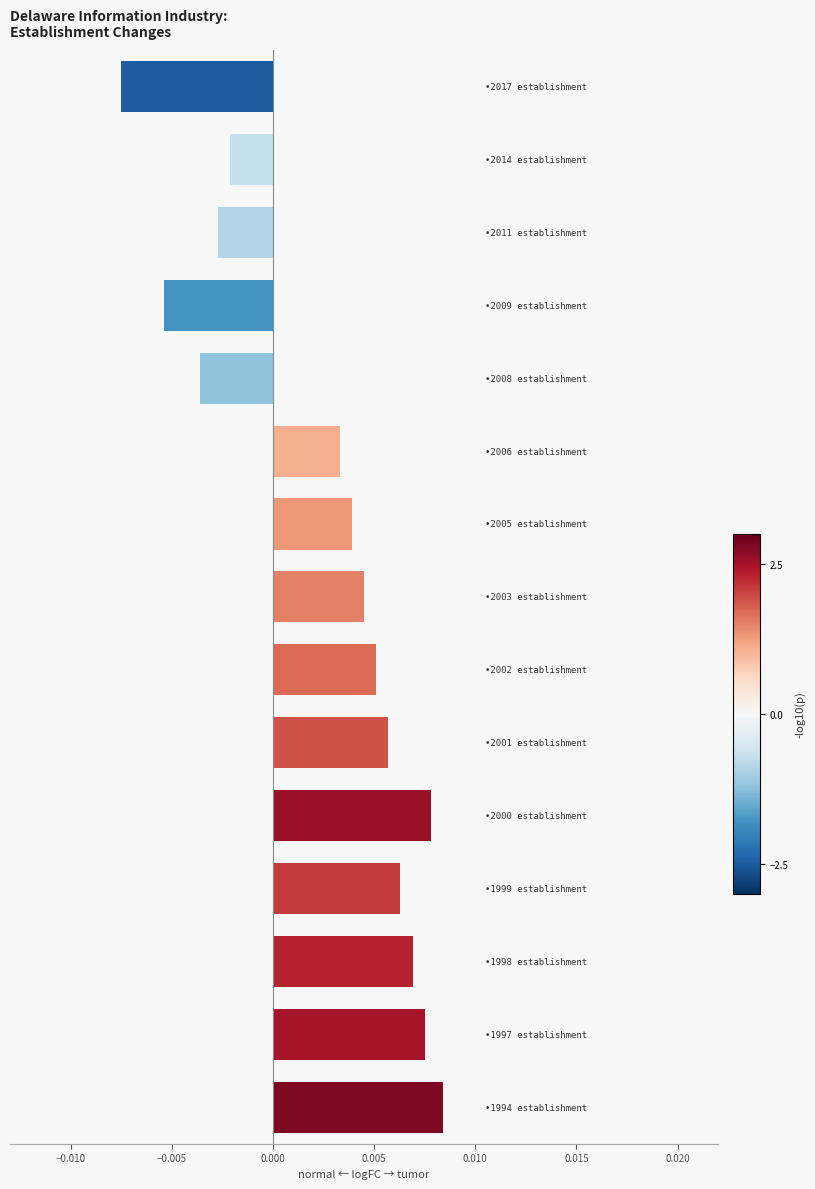

Count the values in the range 0 to 1.

10